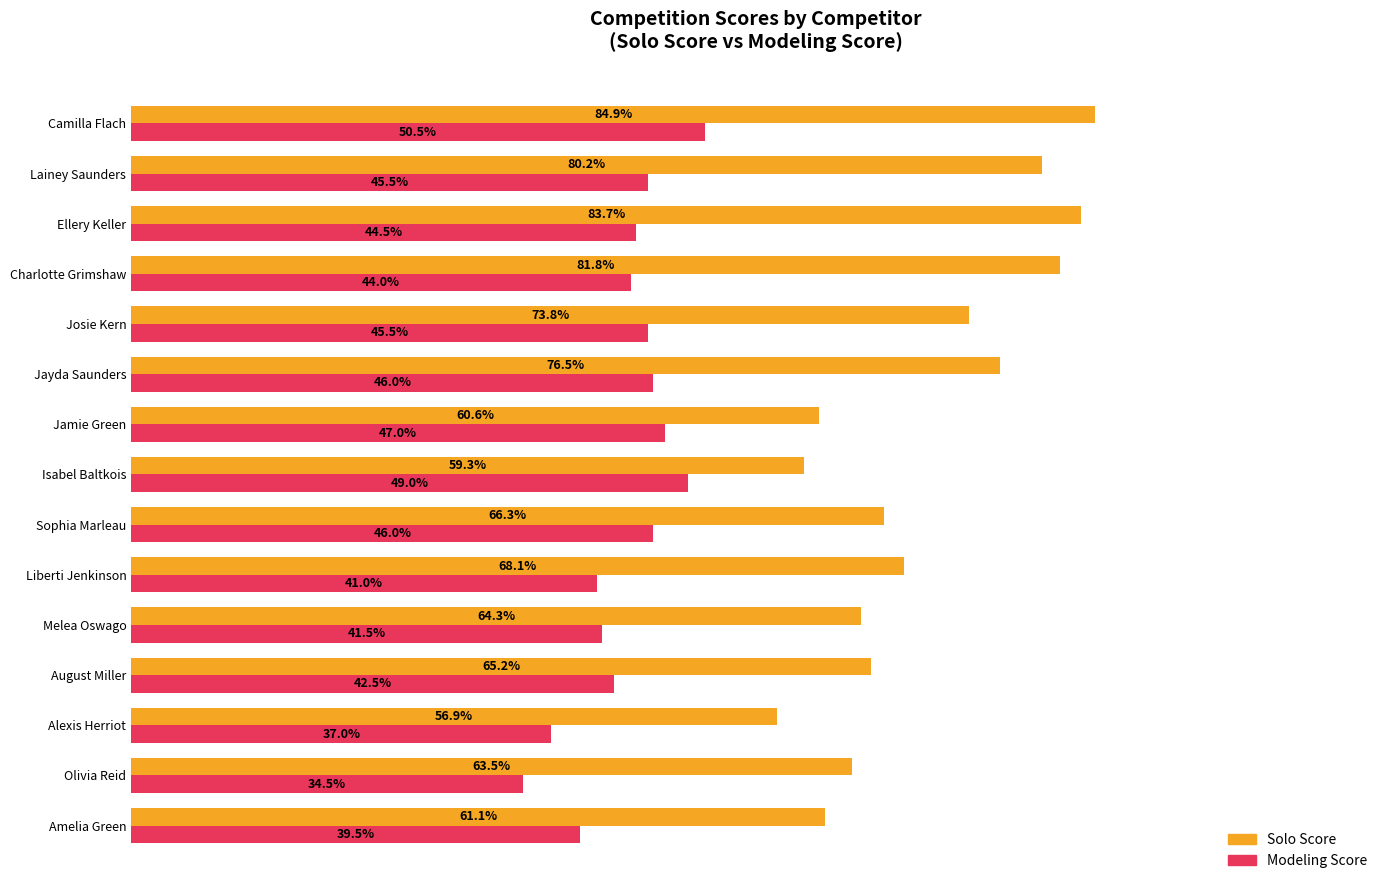

Between Jayda Saunders and Charlotte Grimshaw, which series saw the biggest shift?

Solo Score